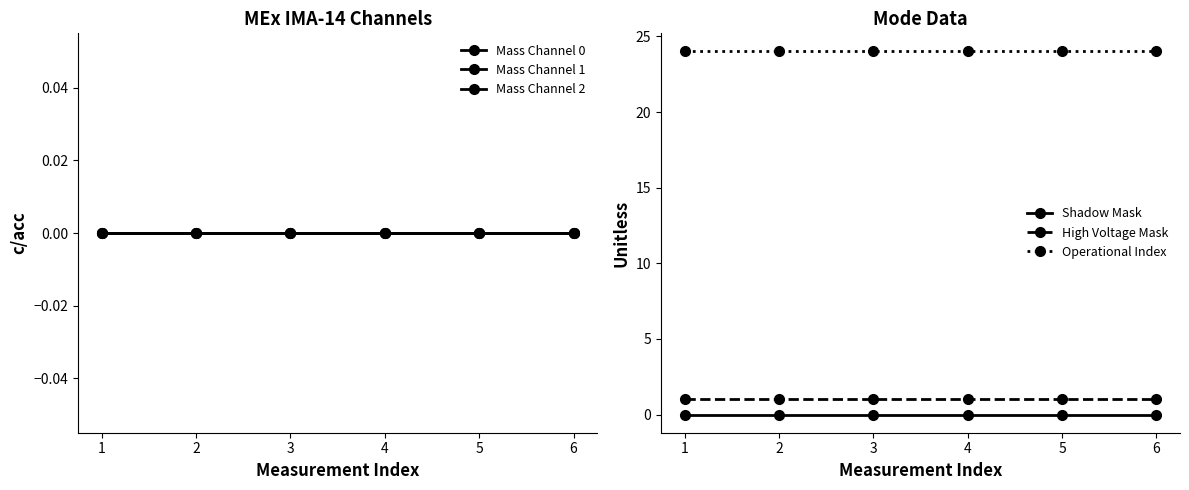

Rank the series at 2 from lowest to highest value.

Mass Channel 0, Mass Channel 1, Mass Channel 2, Shadow Mask, High Voltage Mask, Operational Index